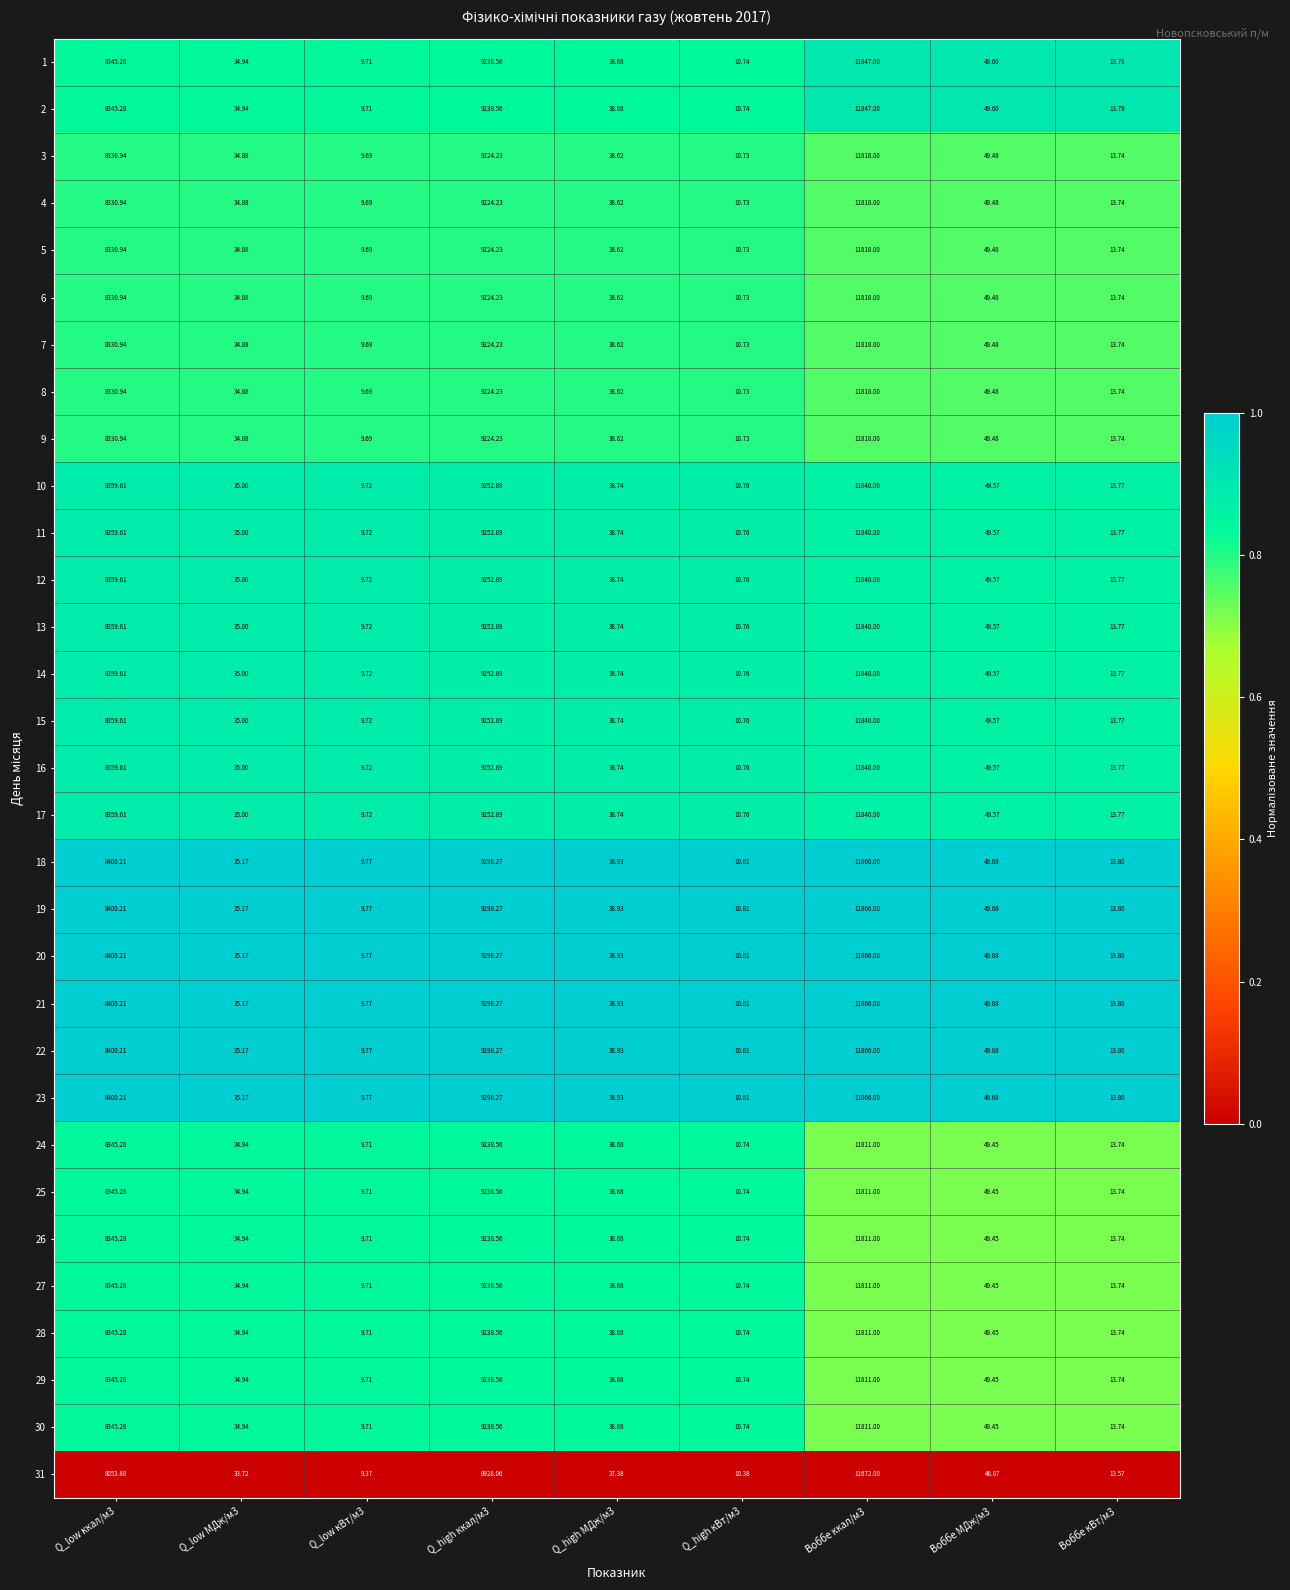

What is the spread (max minus min) of values at Q_low кВт/м3?

0.4